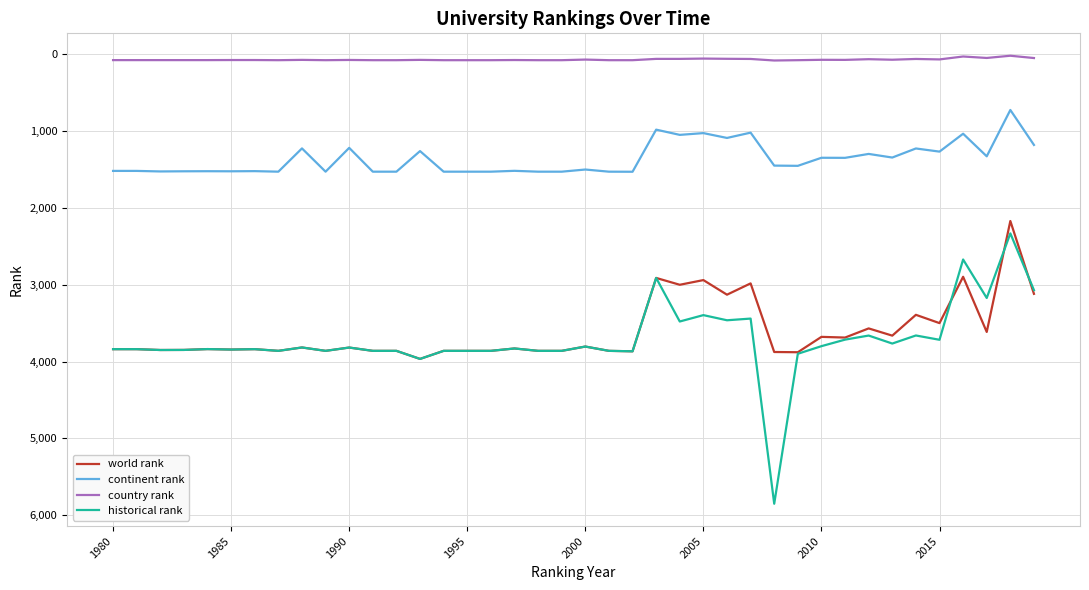

True or false: historical rank and country rank cross at least once.

False